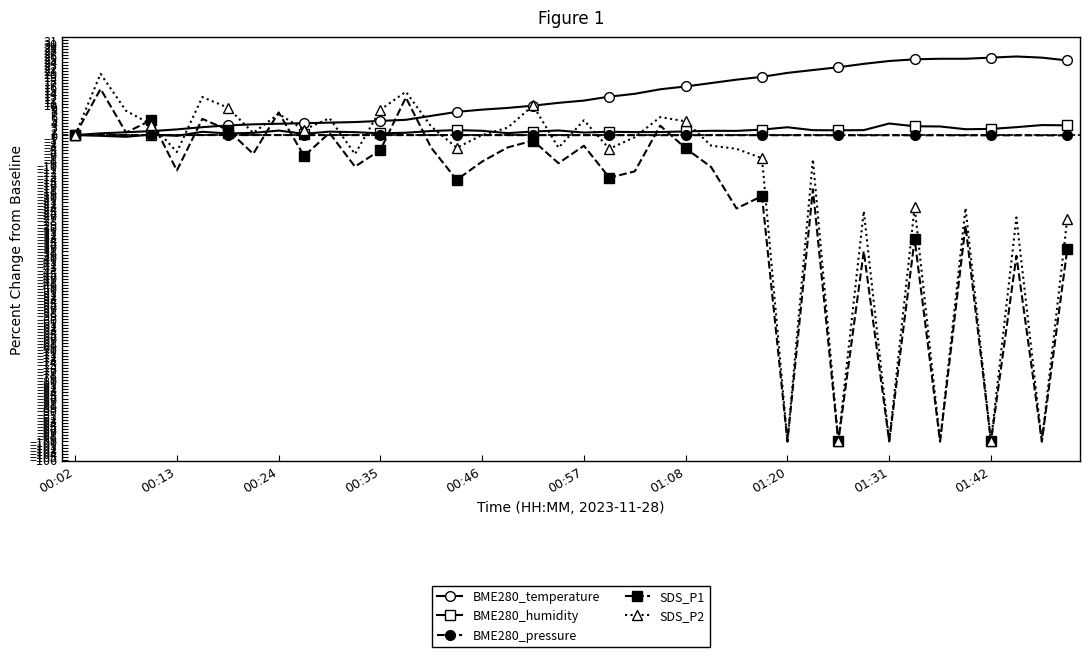

Which series has the largest total across all categories?

BME280_temperature